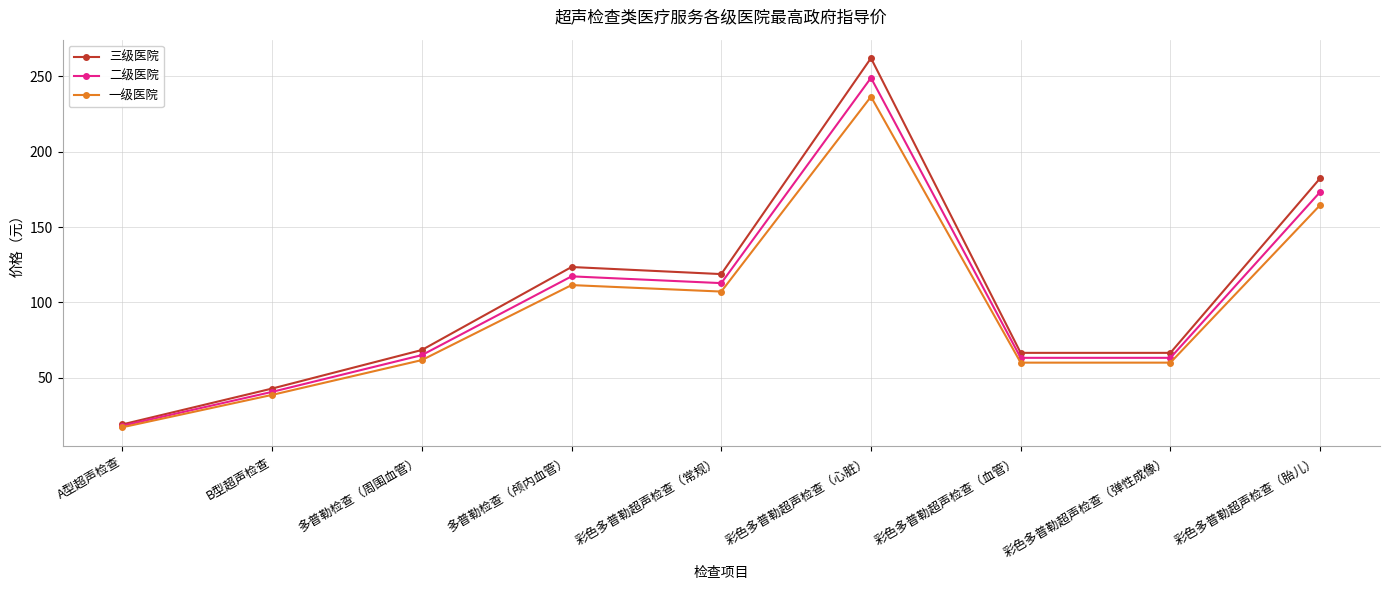

Which category has the lowest value across all series?

A型超声检查